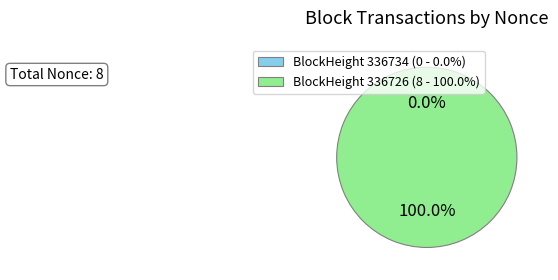

Does 336726 account for over 50% of the chart?

Yes